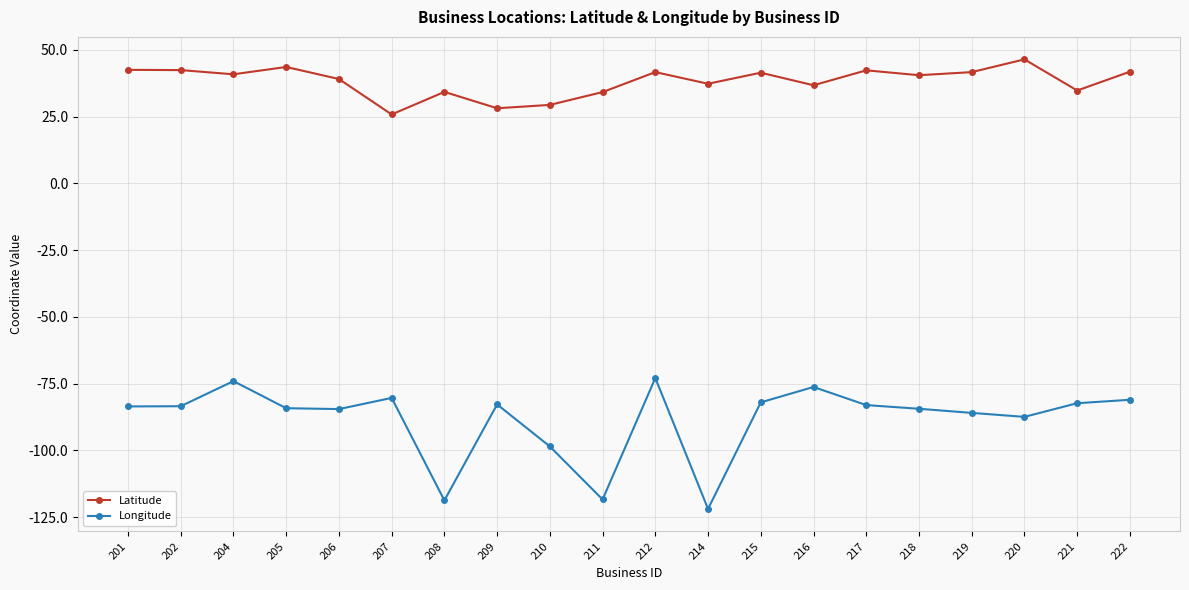

What is the approximate value of Longitude at 207?

-80.3